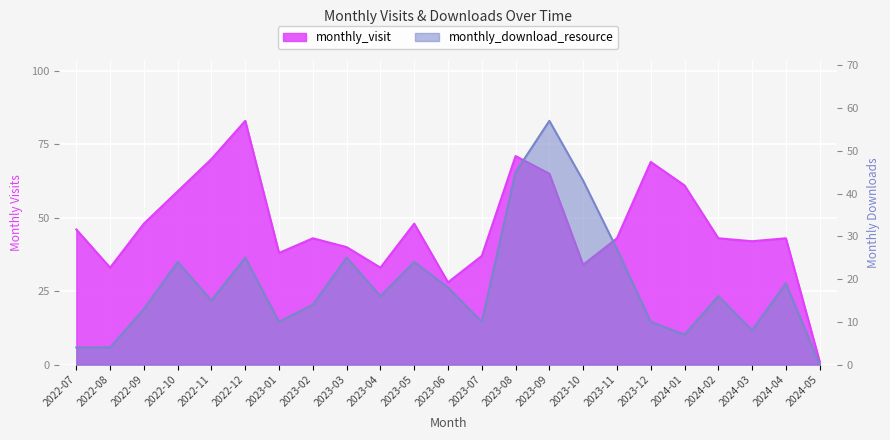

What is the sum of the monthly_visit values at 2024-02 and 2022-08?

76